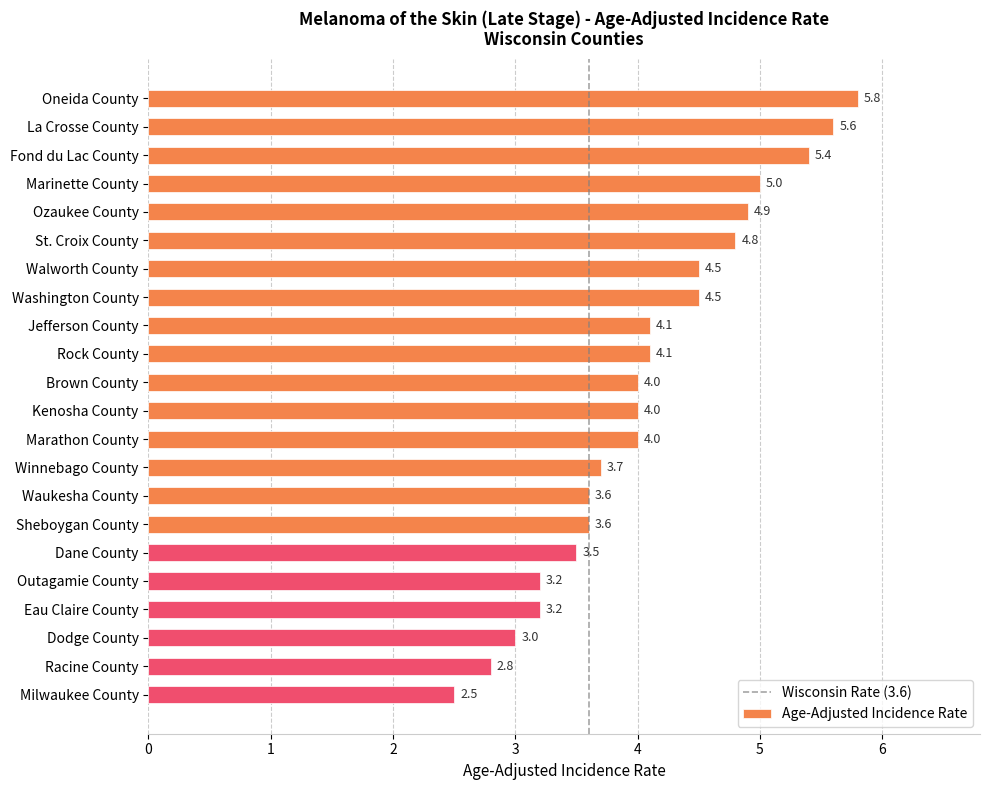

Which has a higher value, Oneida County or Sheboygan County?

Oneida County